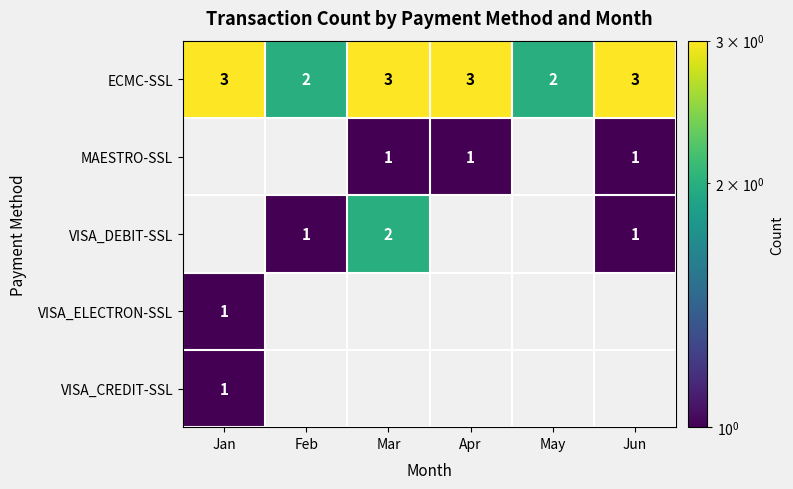

Count the number of categories in the chart.

6